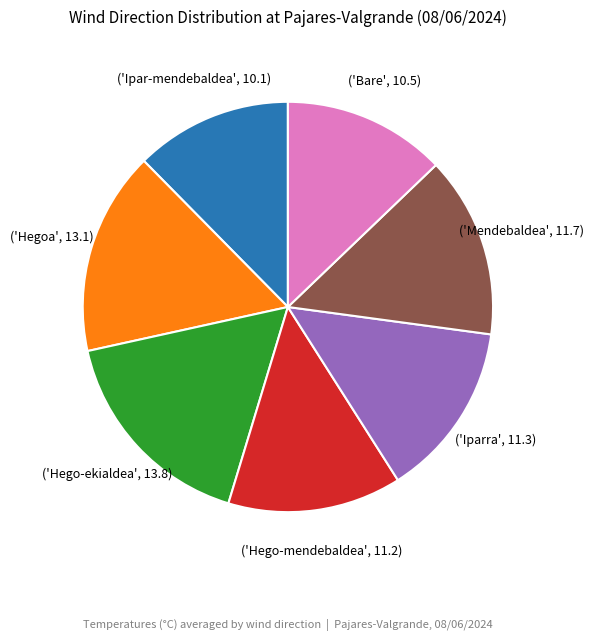

Is there any slice that represents more than half of the pie?

No